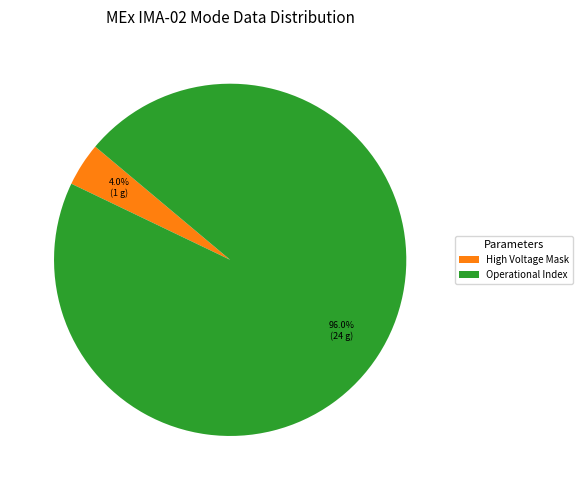

What is the smallest slice in the pie chart?

High Voltage Mask